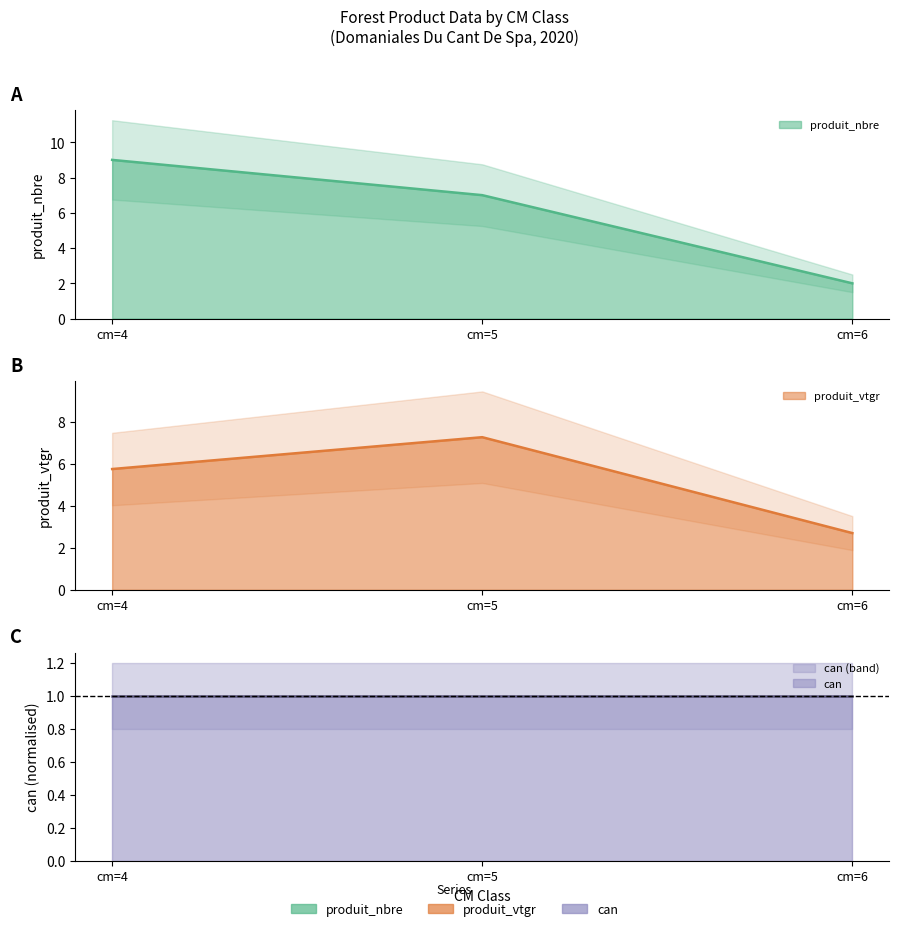

Does the chart display data point markers on the line(s)?

No